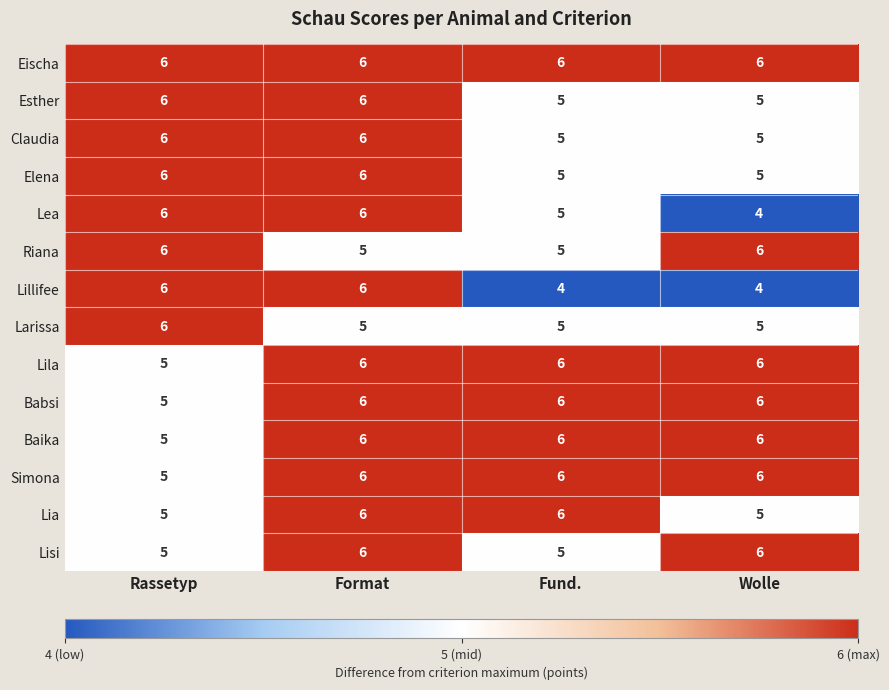

What is the average value of the Claudia series?

6